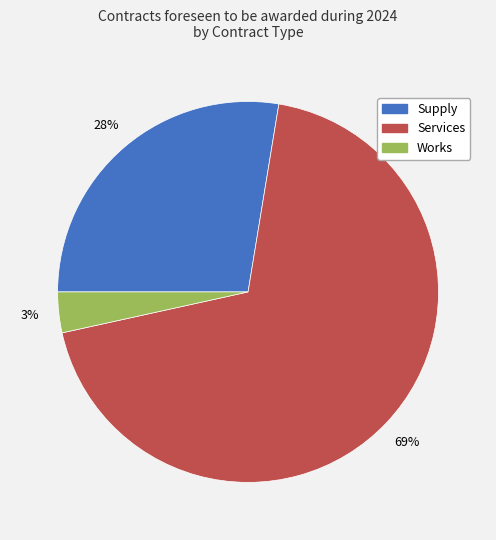

What is the majority slice?

Services